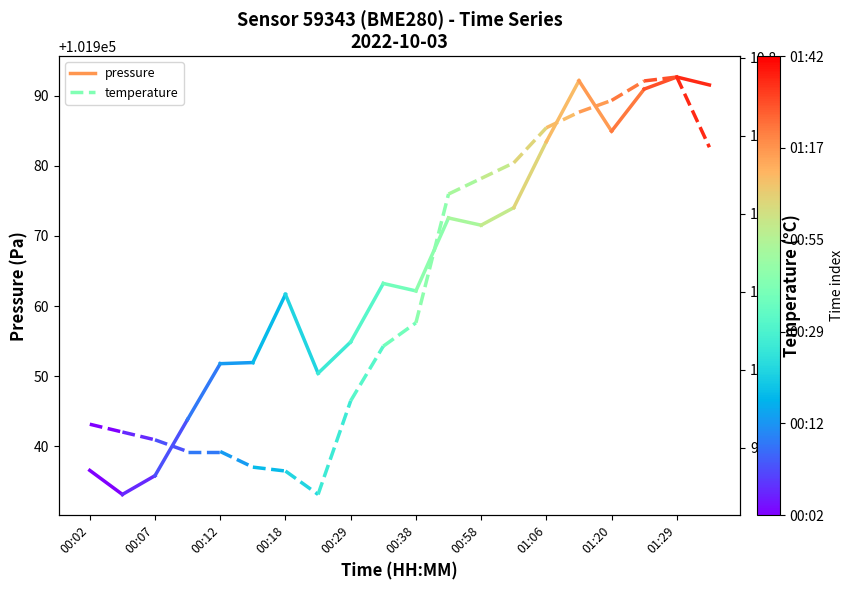

What is the sum of the pressure values at 00:02 and 00:07?

203869.7